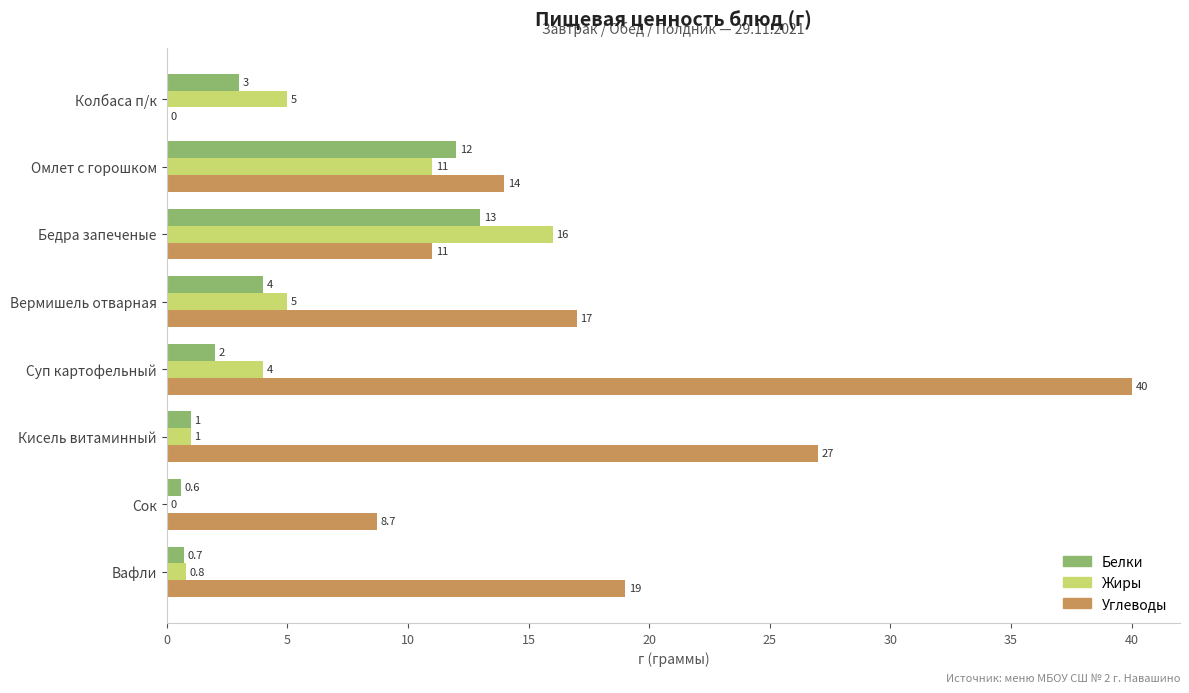

How many values in Жиры are above zero?

7